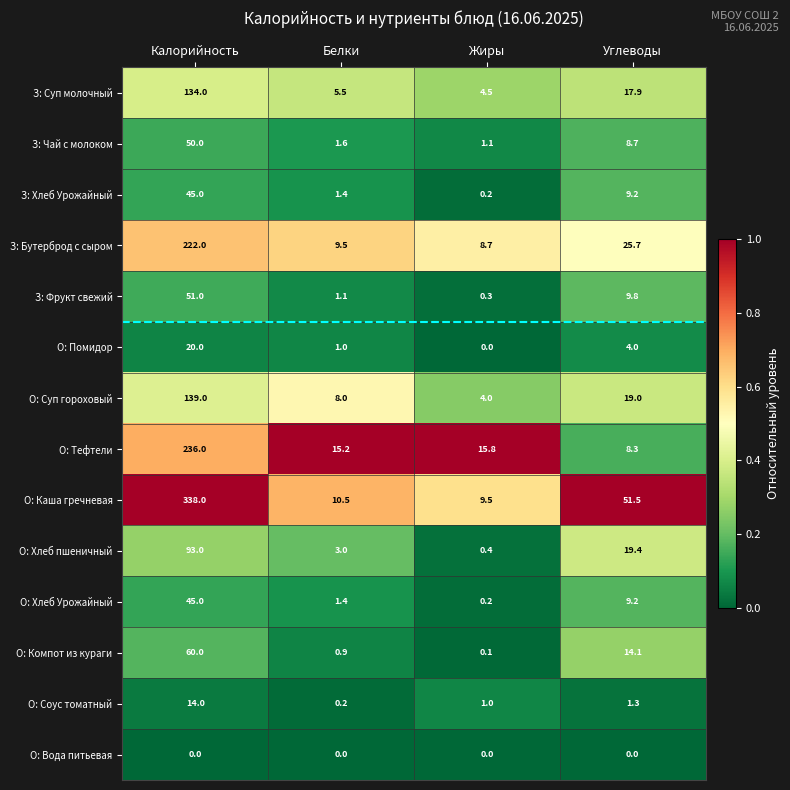

What is the difference between the highest and lowest values at Калорийность?

338.0